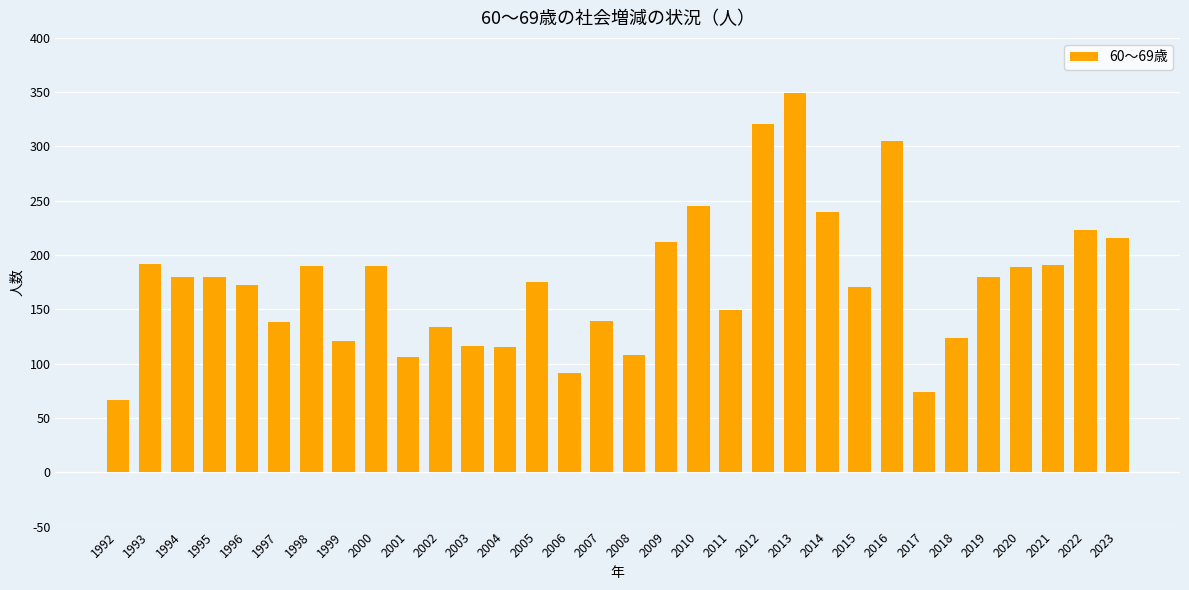

What is the difference between the maximum and minimum values?

282